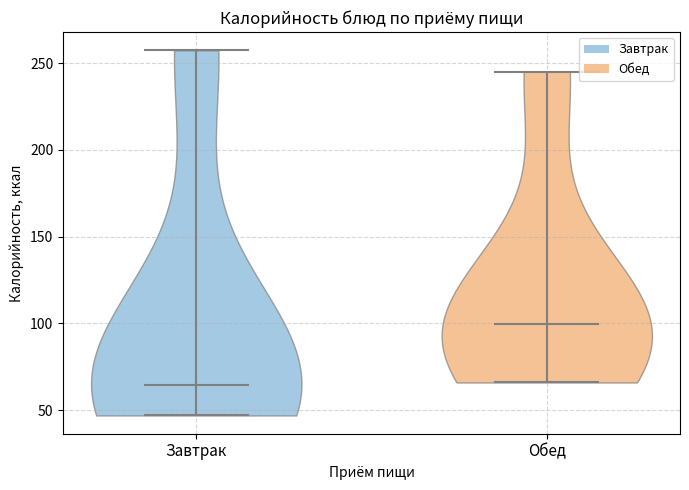

Which violin has the lowest median line?

Завтрак